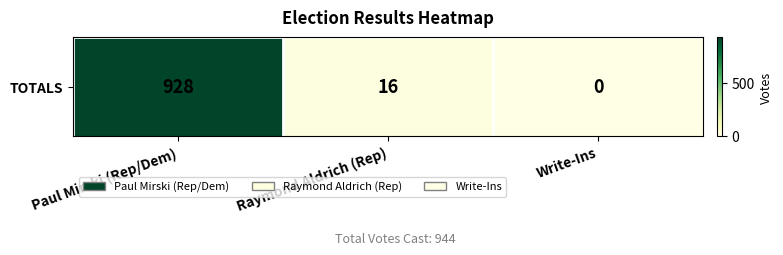

The value at Paul Mirski (Rep/Dem) is 186. True or false?

False